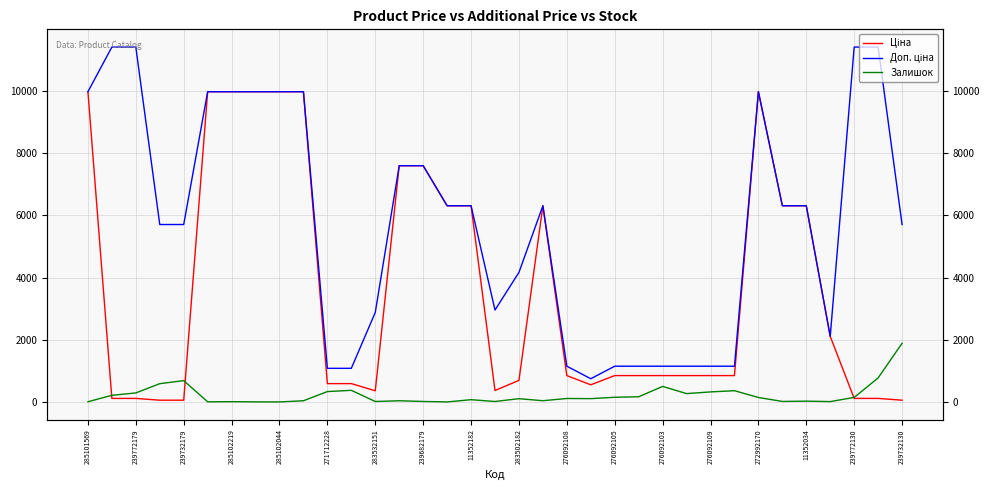

Which series has the widest spread of values?

Доп. ціна